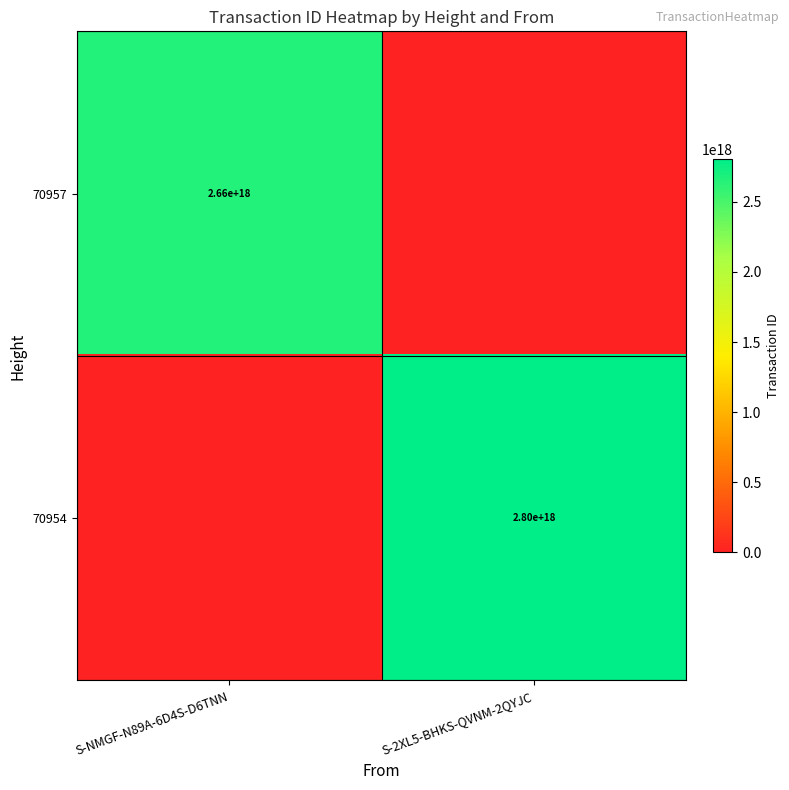

Is the value of 70957 at S-NMGF-N89A-6D4S-D6TNN greater than the value of 70954 at S-2XL5-BHKS-QVNM-2QYJC?

No